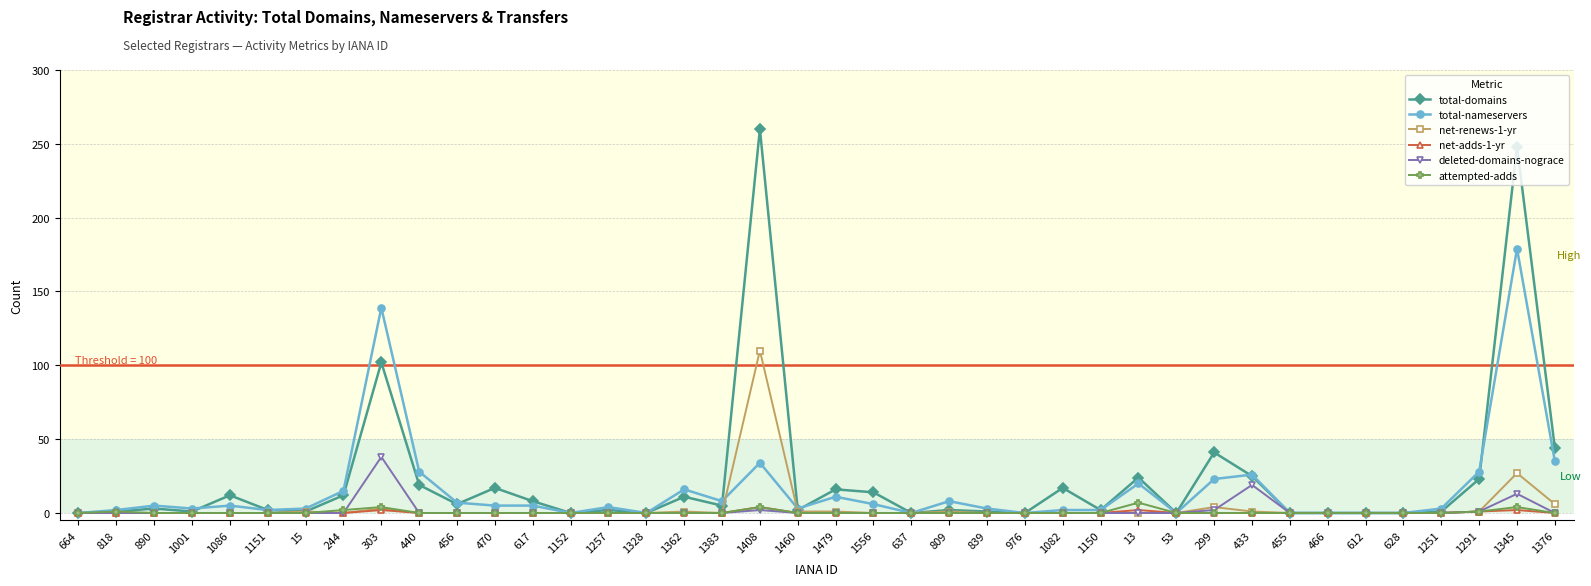

Which category has the highest value in the total-domains series?

1408